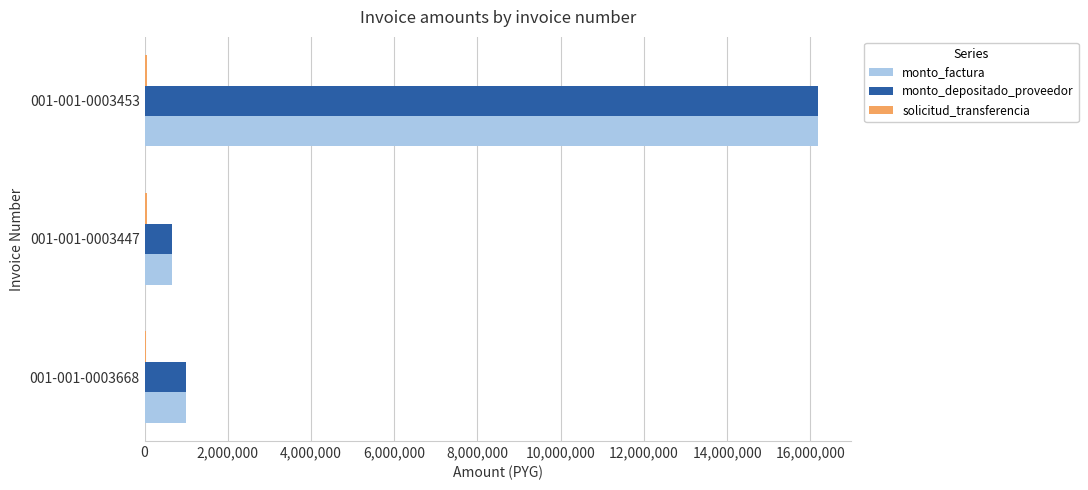

At which category is the sum across all series the highest?

001-001-0003453